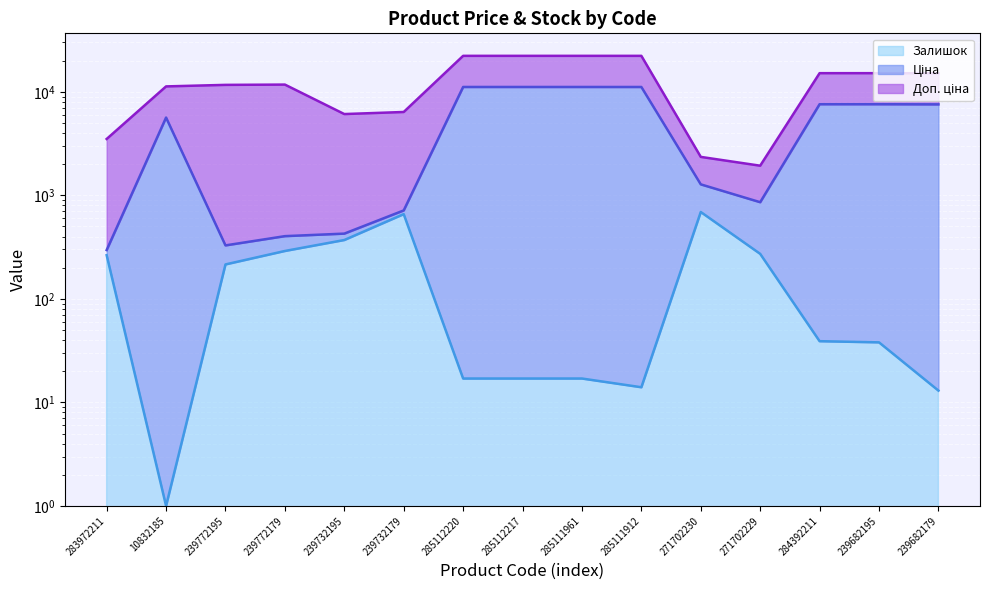

True or false: Залишок (line) and Ціна (line) intersect in this chart.

False